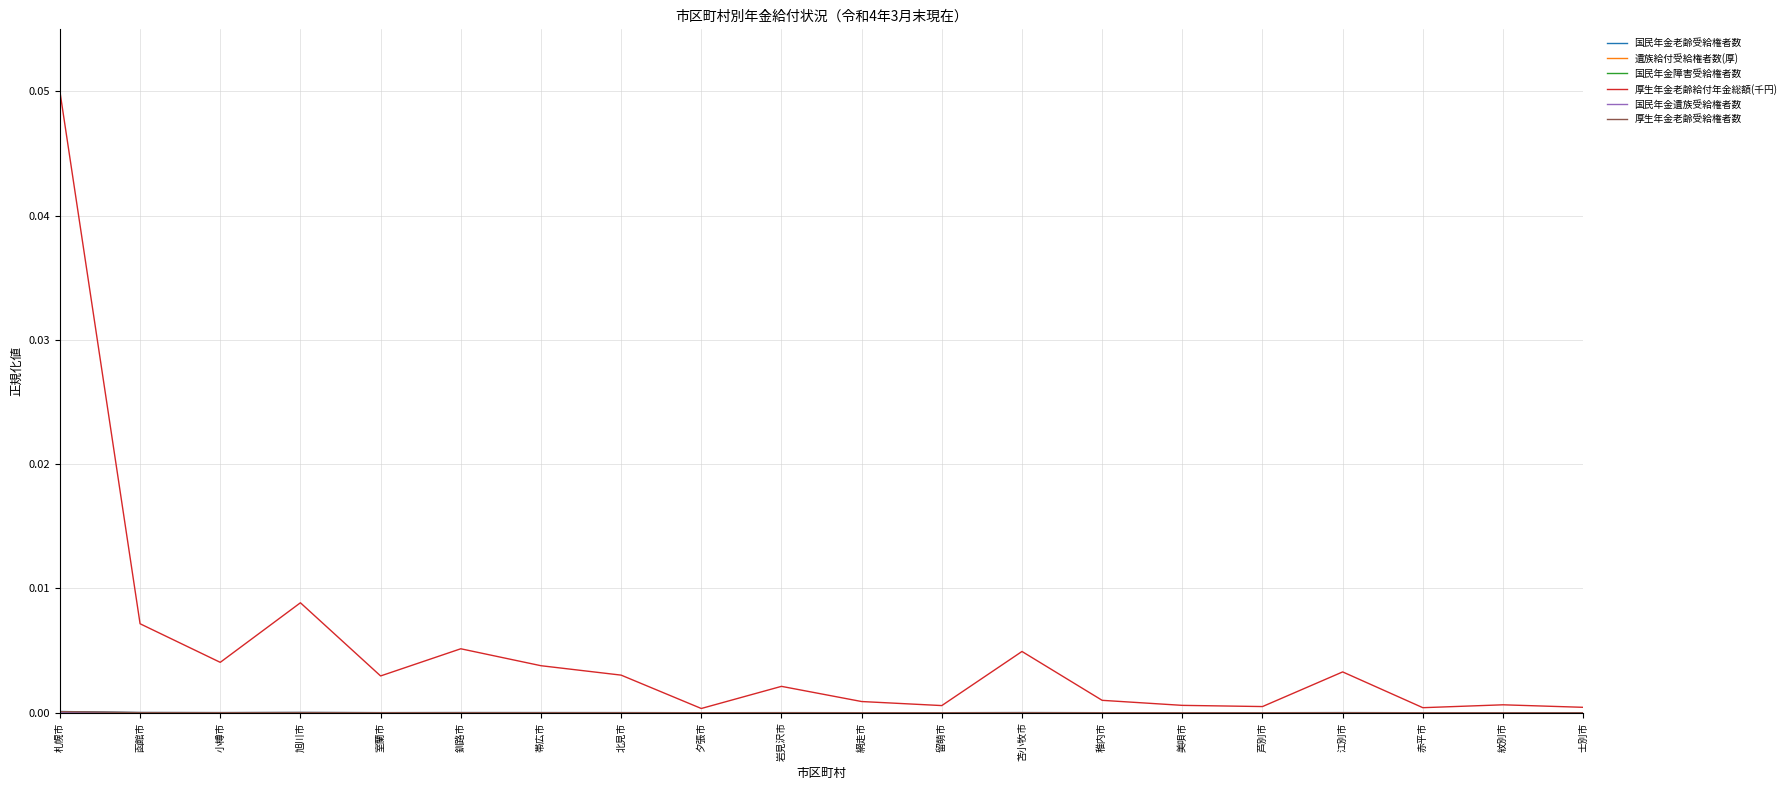

At which category does the chart reach its peak across all series?

札幌市